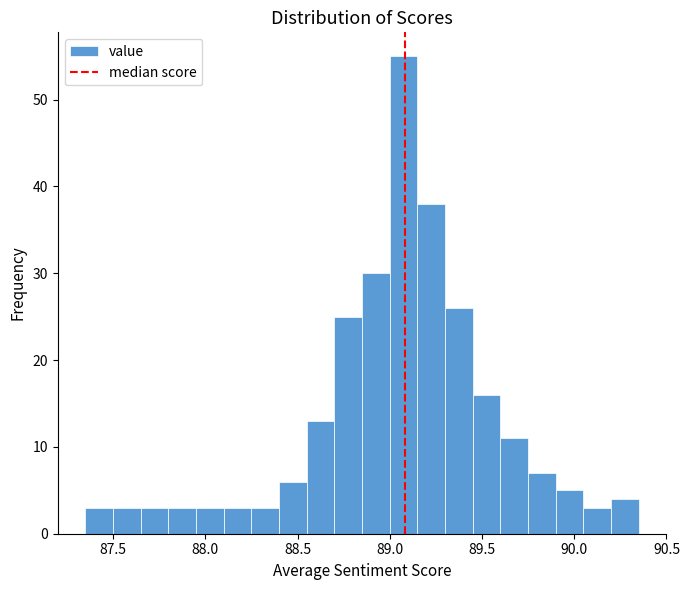

Read against the x-axis, roughly where is the centre of the tallest bar?

89.10